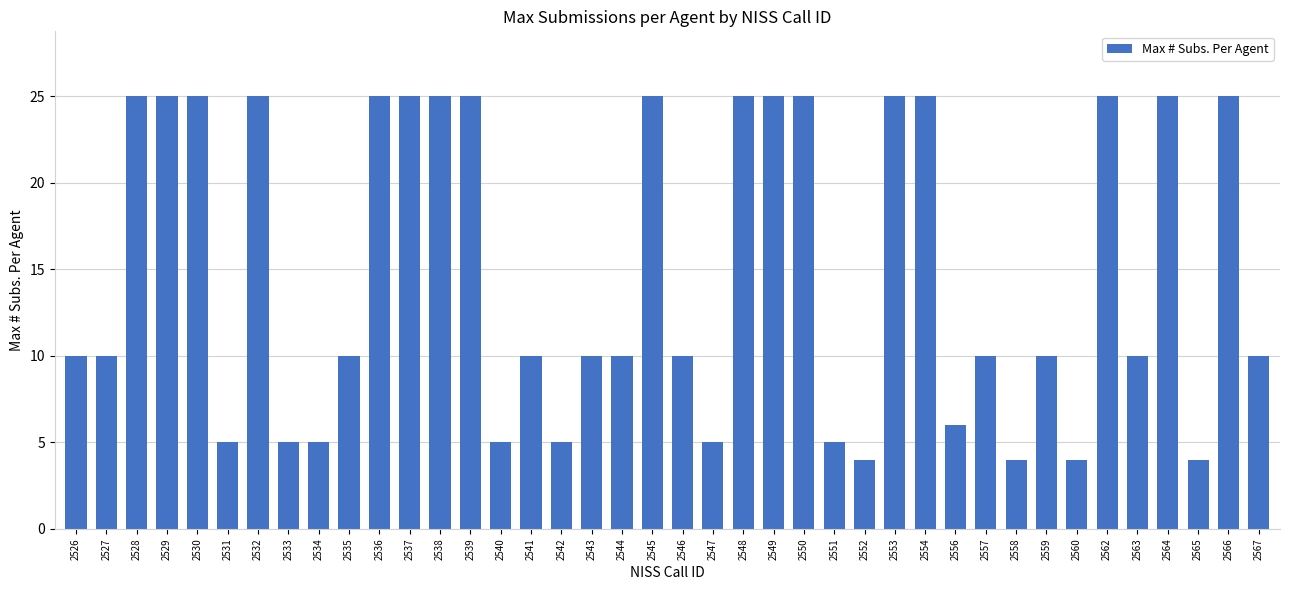

What is the value of the 40th bar from the left?

10